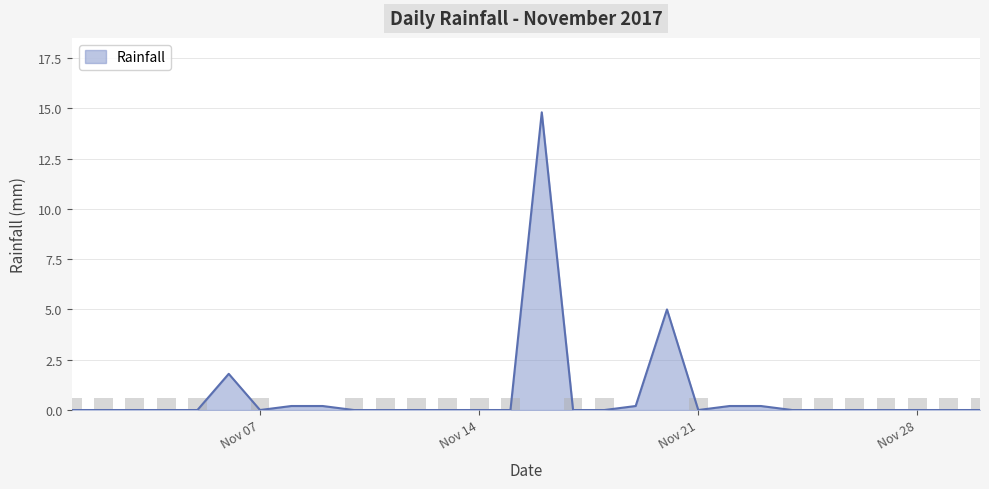

What is the maximum value shown in the chart?

14.8